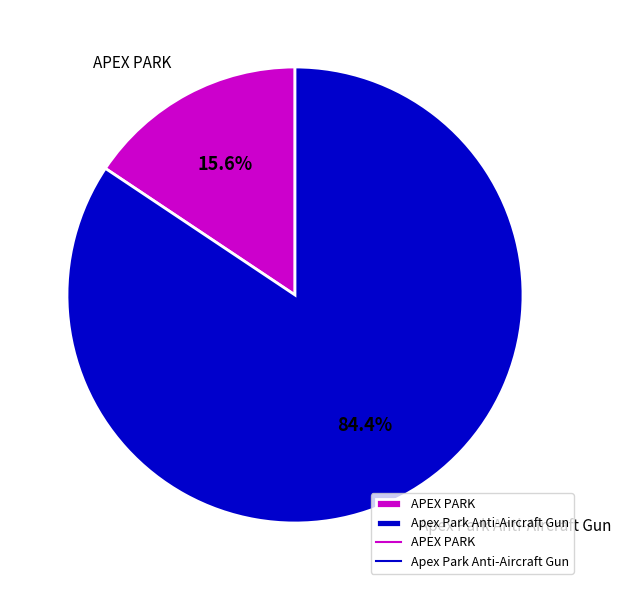

To the nearest percent, what is the average slice percentage?

50%